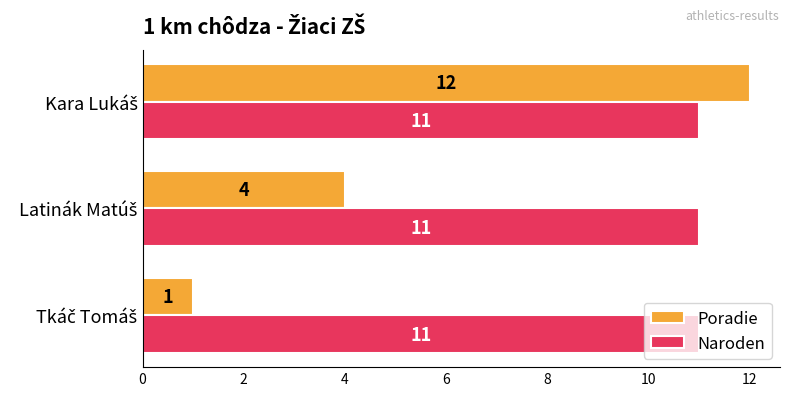

Which series has the widest spread of values?

Poradie